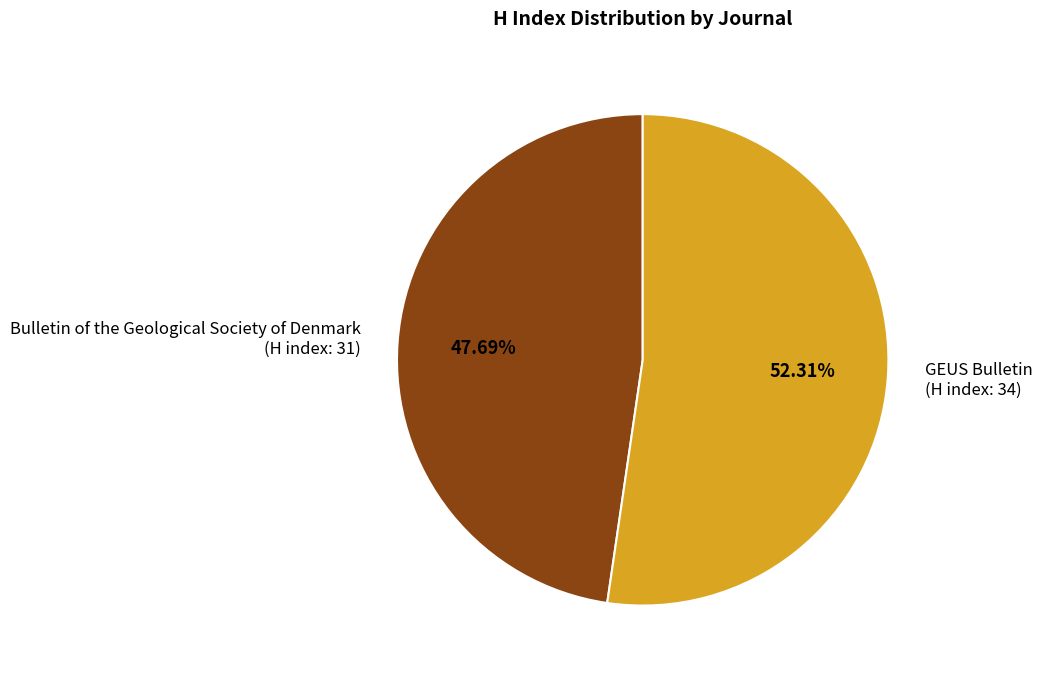

Is the sum of Bulletin of the Geological Society of Denmark (H index: 31) and GEUS Bulletin (H index: 34) greater than half?

Yes